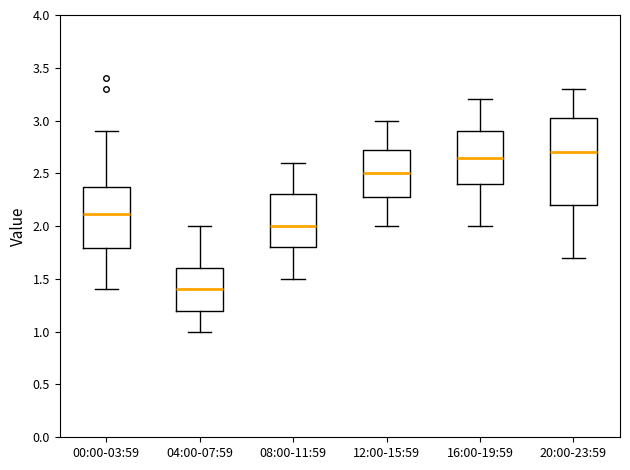

Comparing the boxes themselves (not the whiskers), which one is the tallest?

20:00-23:59